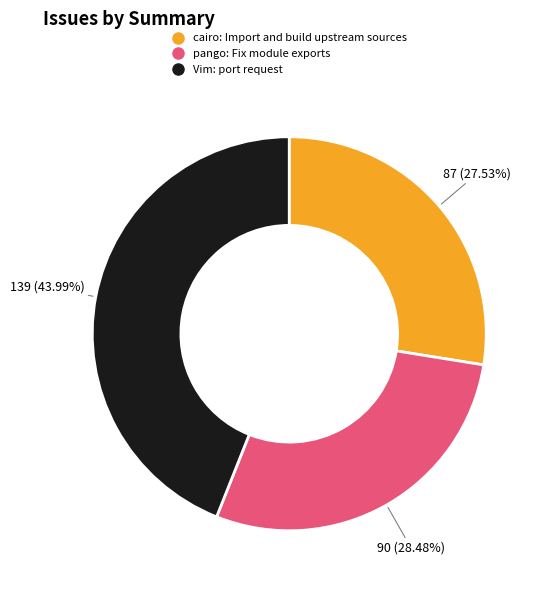

How many segments does this pie chart have?

3